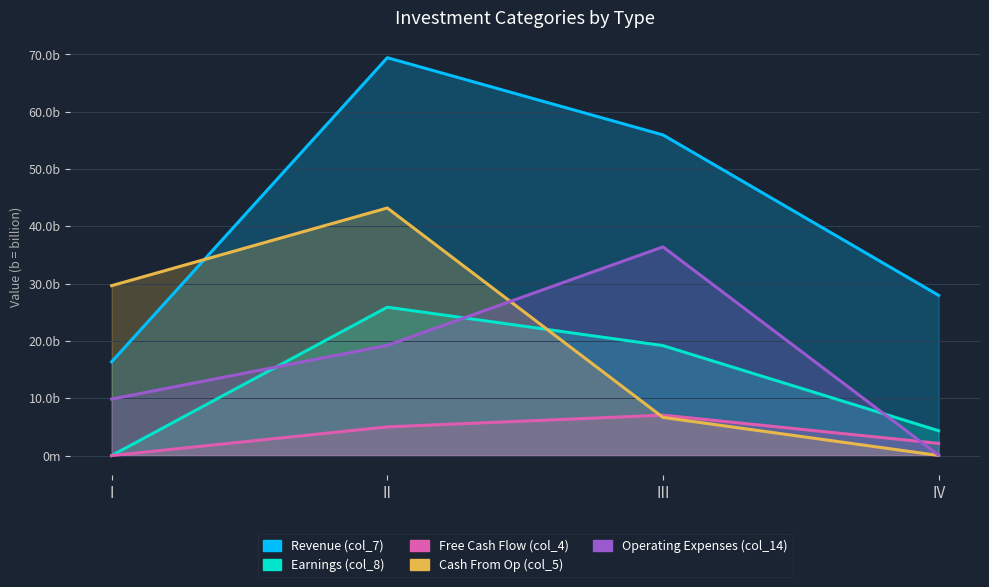

What is the difference between the maximum and minimum values in the Free Cash Flow (col_4) series?

7052190968.9